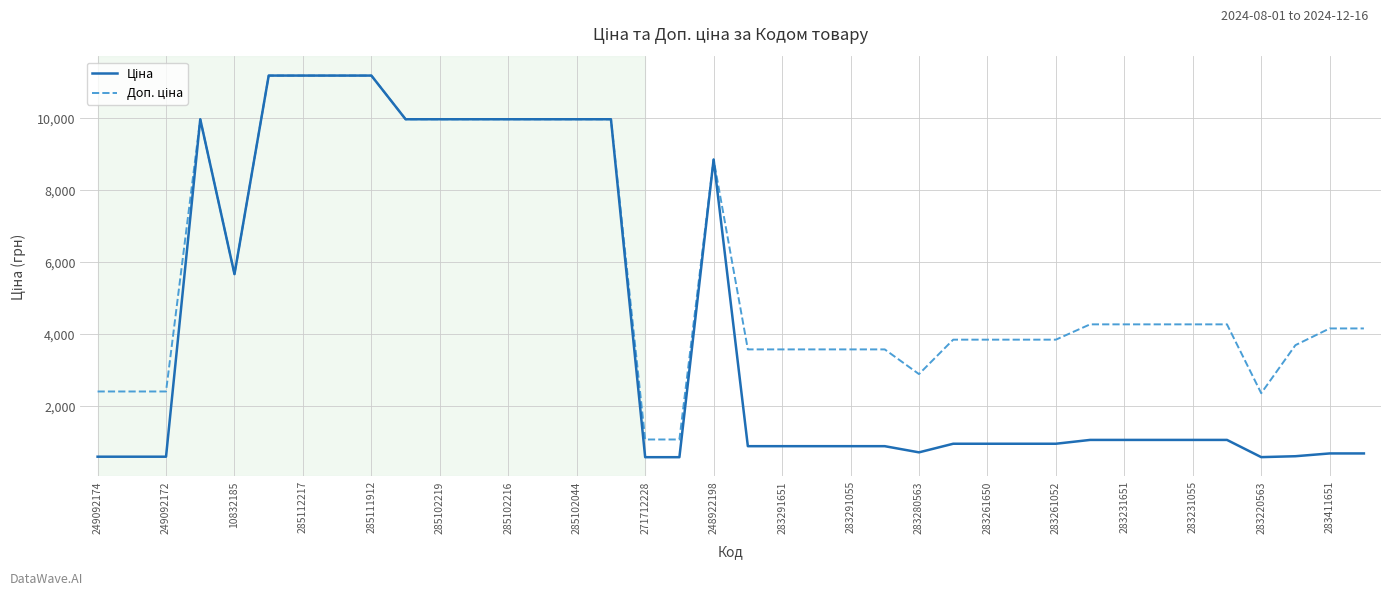

What is the greatest value displayed?

11188.2